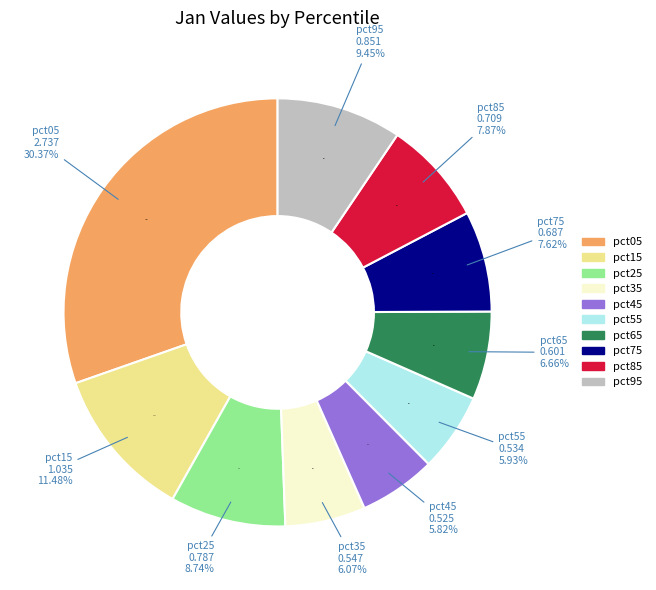

Is it true that pct65 is 17% of the pie?

False